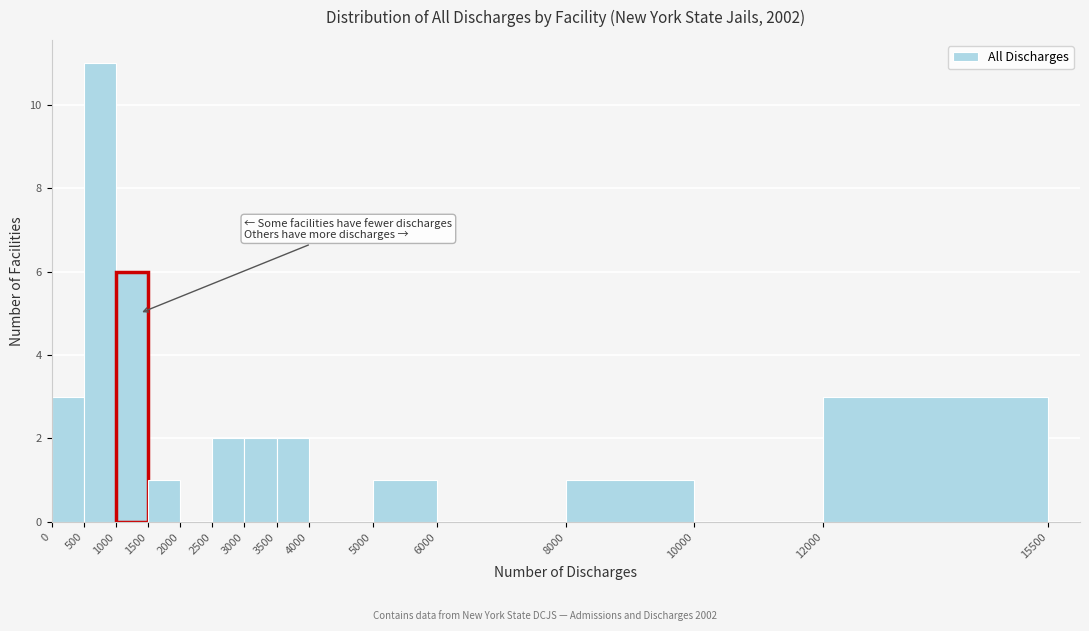

Reading left to right, transcribe this chart: for each bar, give the range it covers on the x-axis and its height. The values are not printed on the chart, so give them approximately, as read against the axis.

0 to 500: 3
500 to 1000: 11
1000 to 1500: 6
1500 to 2000: 1
2000 to 2500: 0
2500 to 3000: 2
3000 to 3500: 2
3500 to 4000: 2
4000 to 5000: 0
5000 to 6000: 1
6000 to 8000: 0
8000 to 10000: 1
10000 to 12000: 0
12000 to 15500: 3